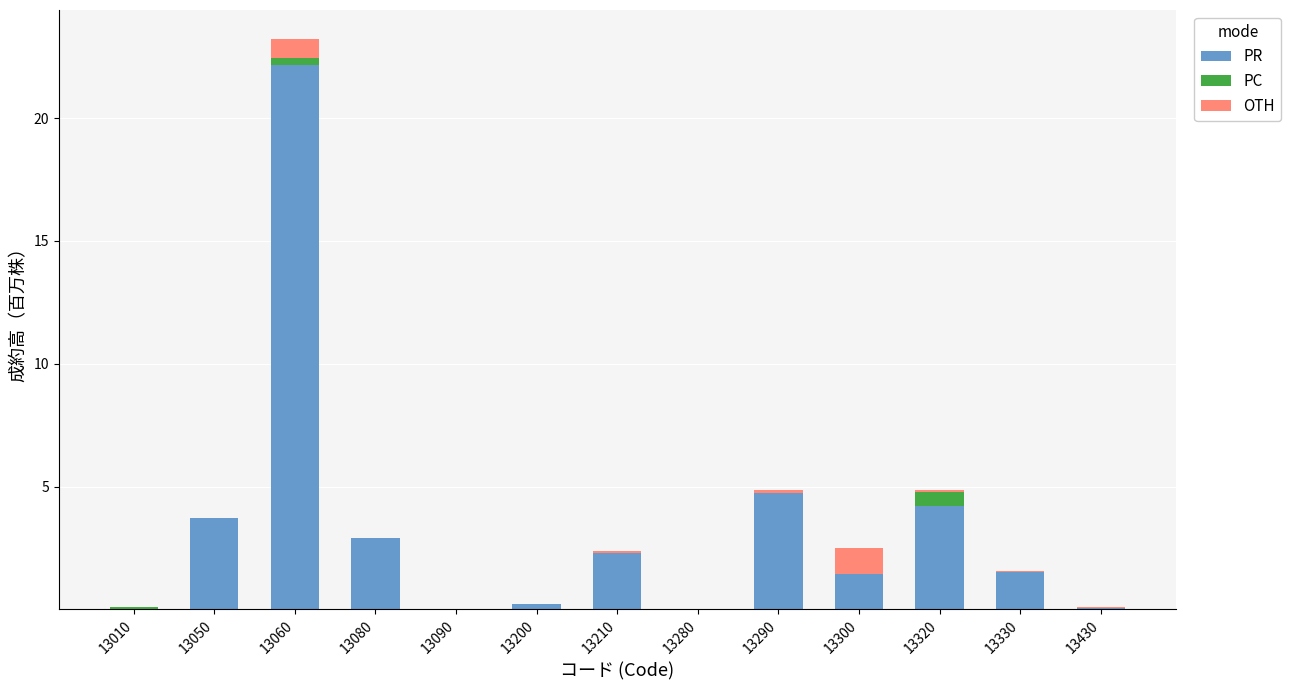

The value of PR at 13060 is 7.1. True or false?

False